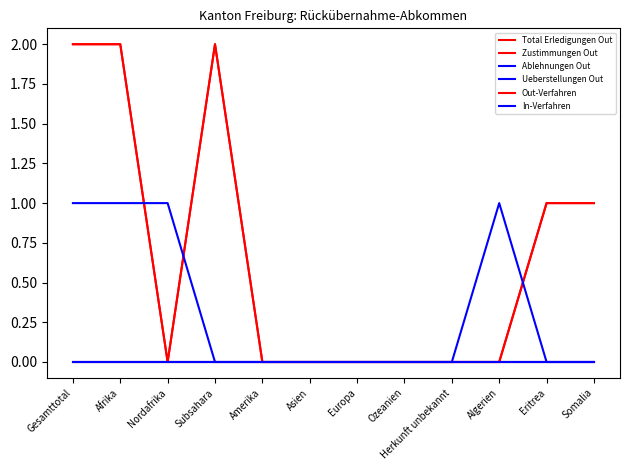

Does the chart have visible grid lines?

No